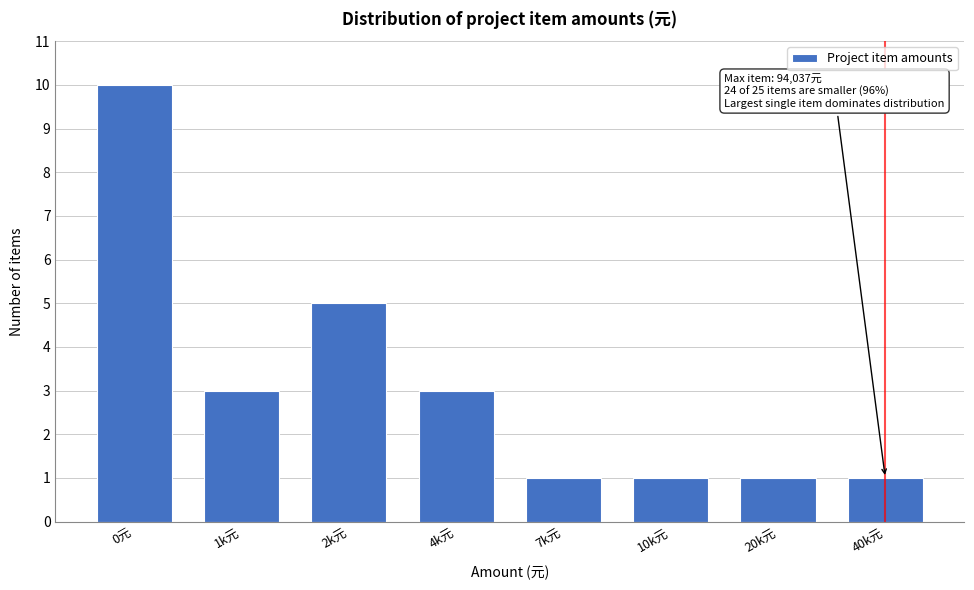

Reading left to right, extract all data points from this chart.

10	3	5	3	1	1	1	1